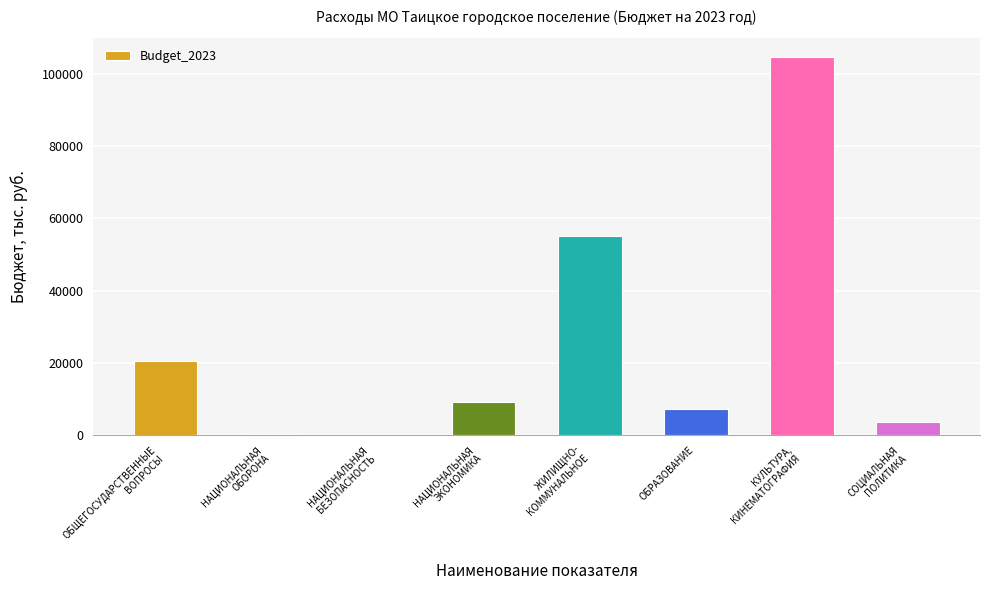

Where does the data first go above 9125?

ОБЩЕГОСУДАРСТВЕННЫЕ
ВОПРОСЫ